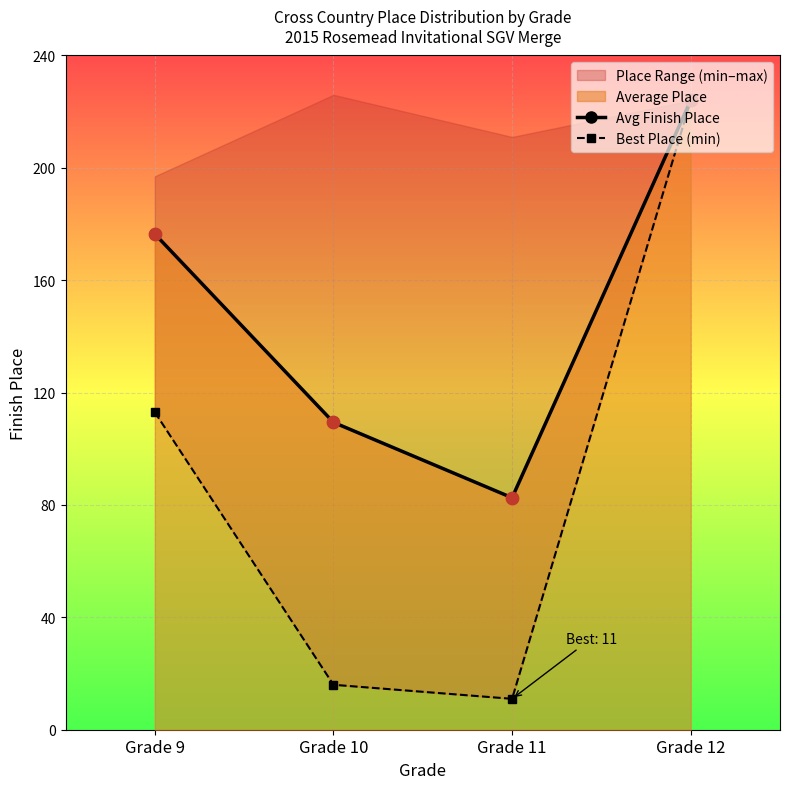

Which series has the widest spread of Y values?

Best Place (min)